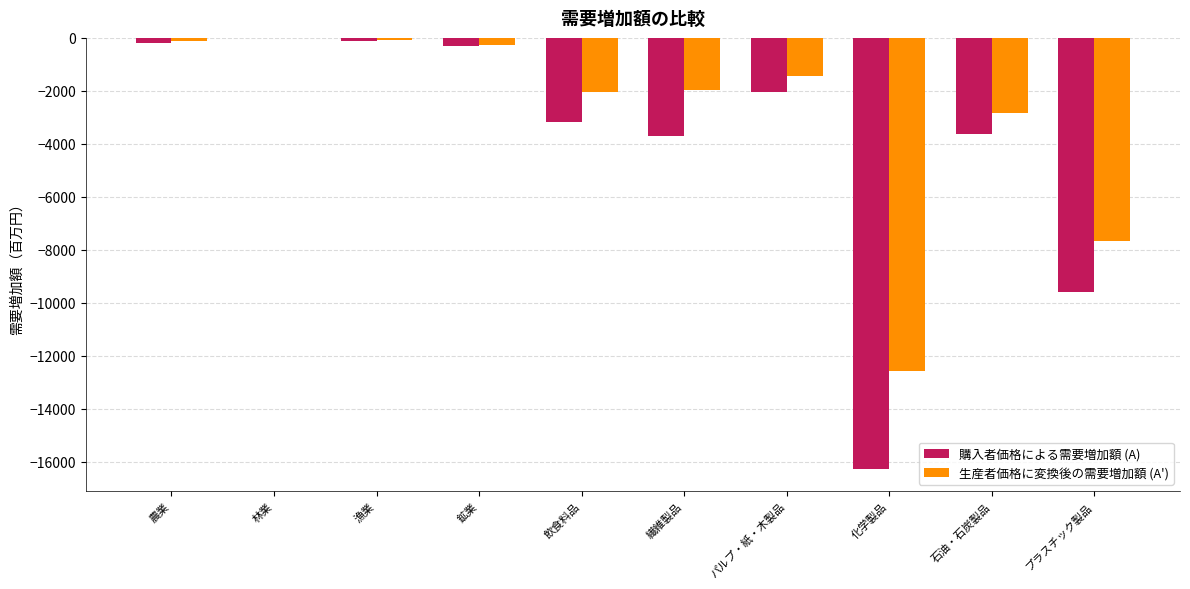

What is the approximate value of 購入者価格による需要増加額 (A) at 繊維製品?

-3704.7